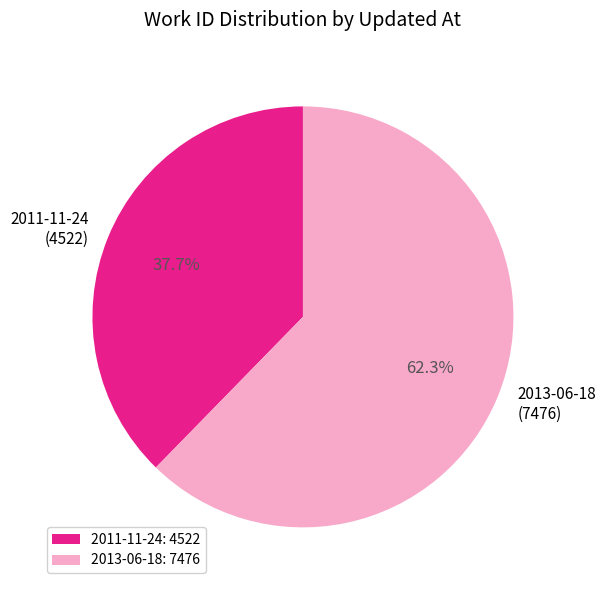

Which category accounts for the majority?

2013-06-18 (7476)